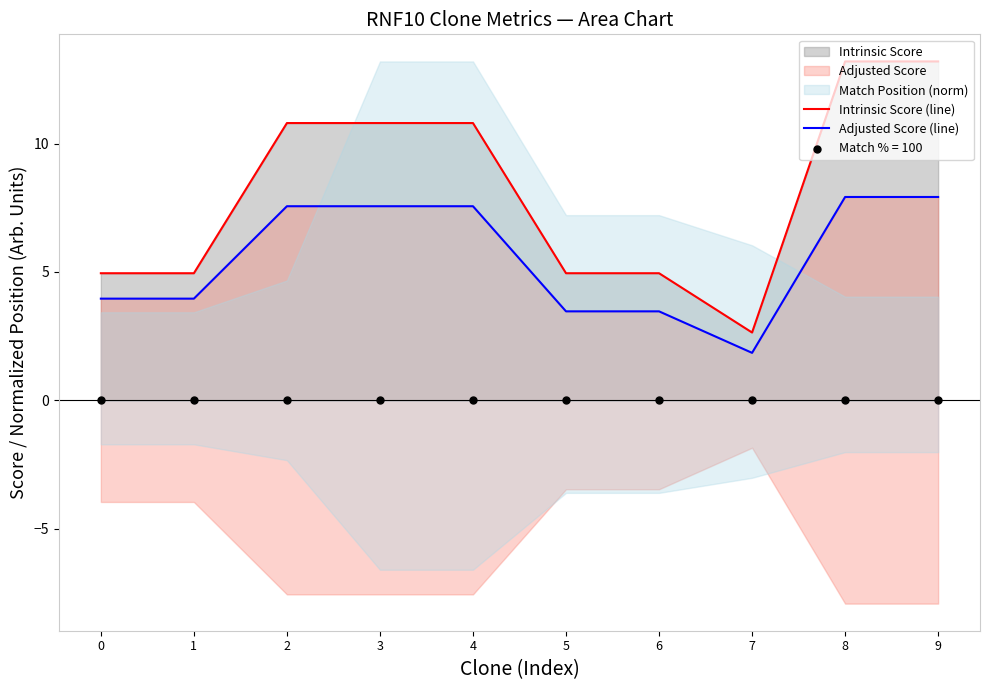

Which series has the largest total across all categories?

Intrinsic Score (line)